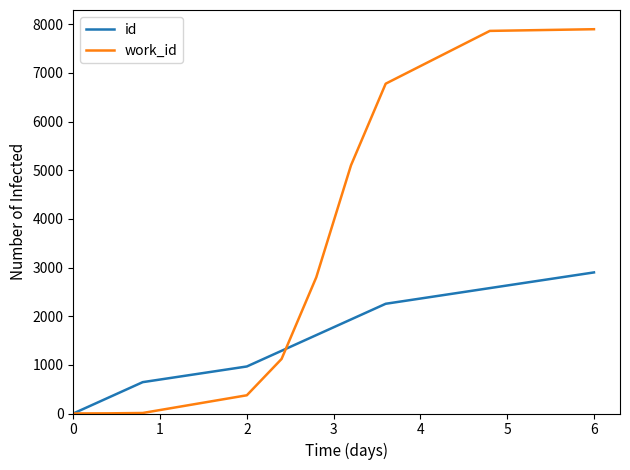

Which series has the largest range (max minus min)?

work_id